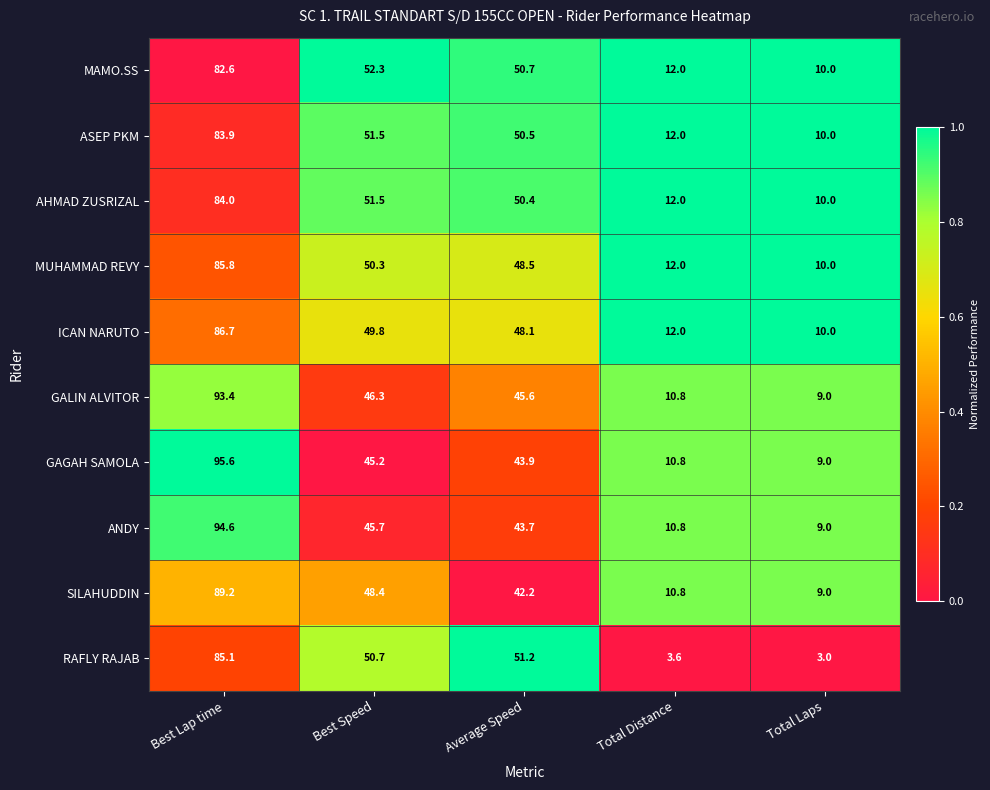

How many data points does each series have?

5